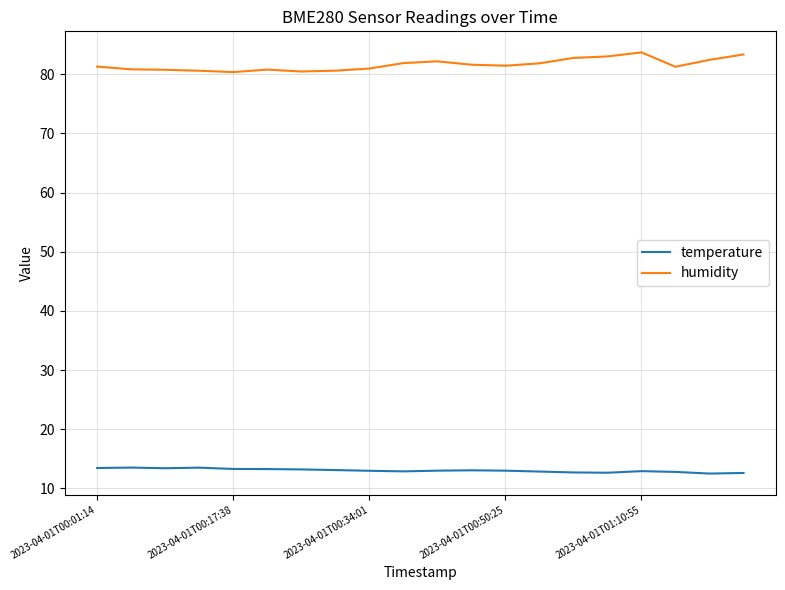

Does the chart have visible grid lines?

Yes